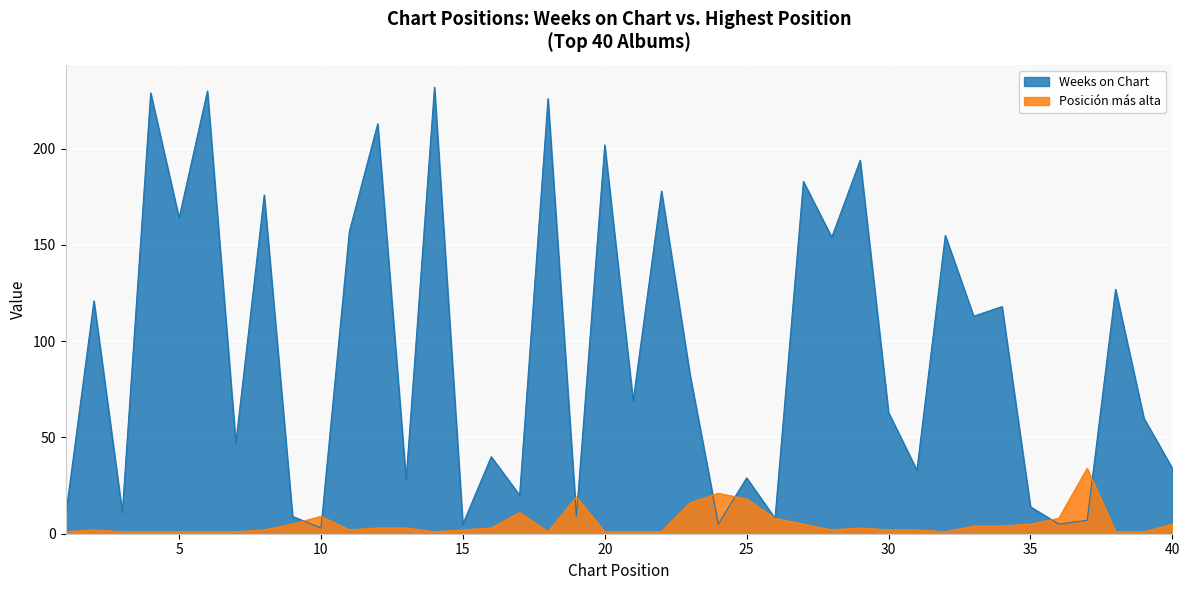

What is the sum of all Weeks on Chart values?

3763